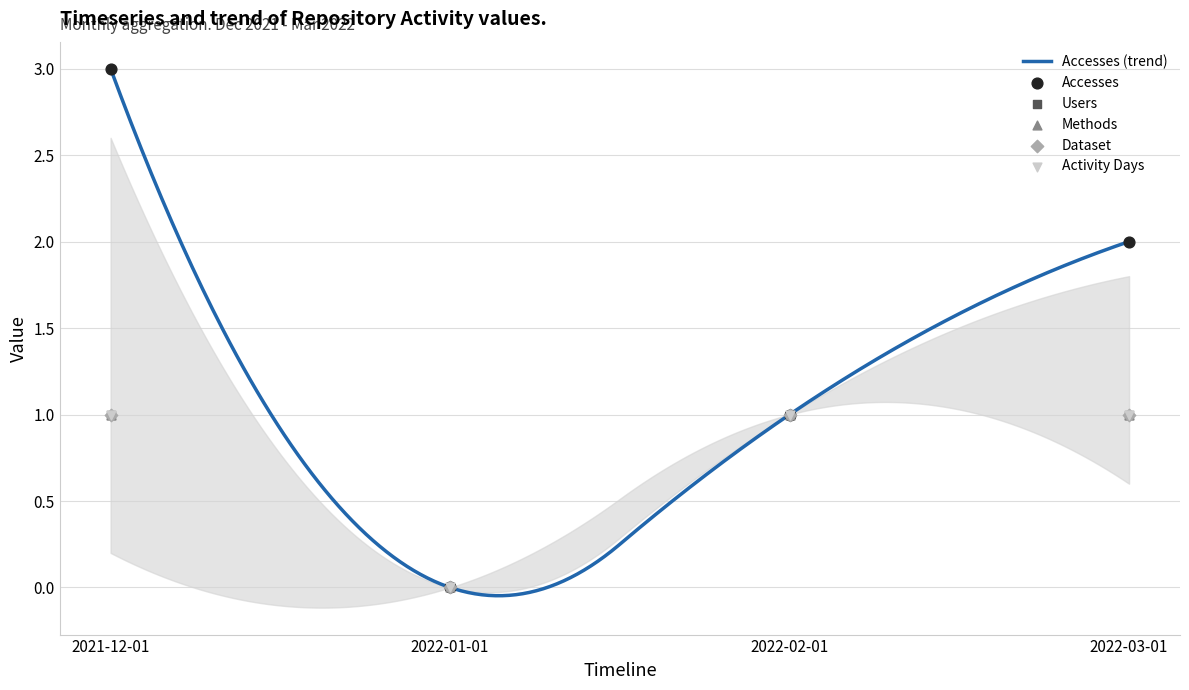

Is the value of Accesses at 2022-02-01 greater than the value of Users at 2021-12-01?

No